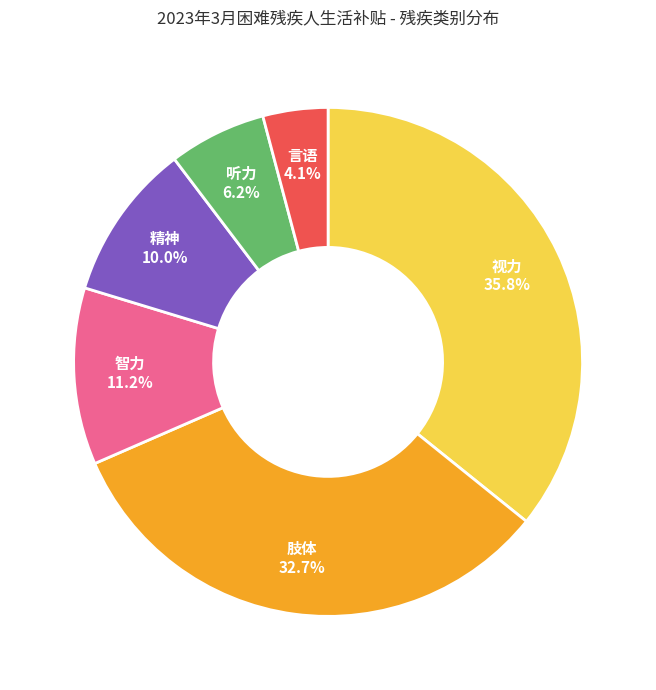

What portion of the pie excludes 智力?

88.8%